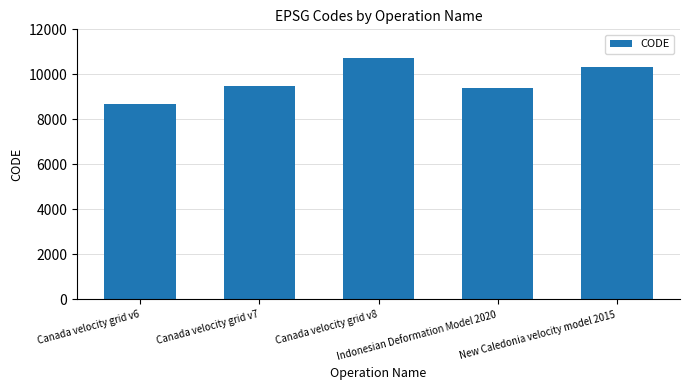

Rank the categories by value from lowest to highest.

Canada velocity grid v6, Indonesian Deformation Model 2020, Canada velocity grid v7, New Caledonia velocity model 2015, Canada velocity grid v8